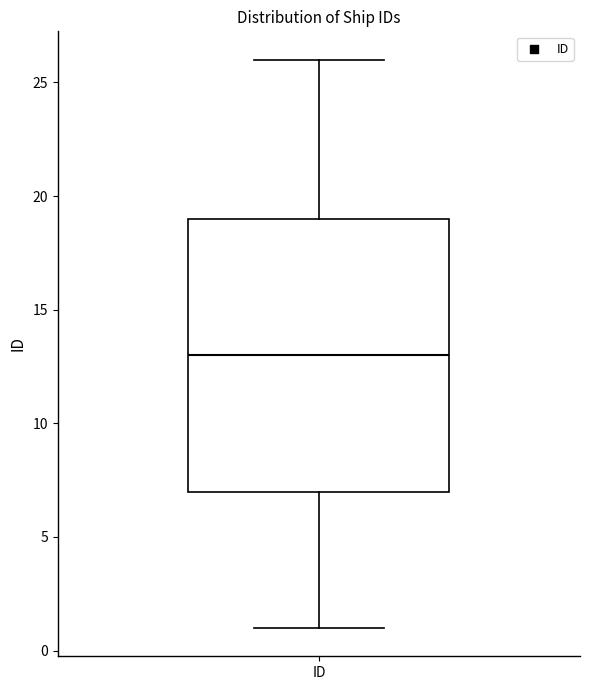

Where is the upper edge of the box for ID on the y-axis? The values are not printed on the chart, so give them approximately, as read against the axis.

19